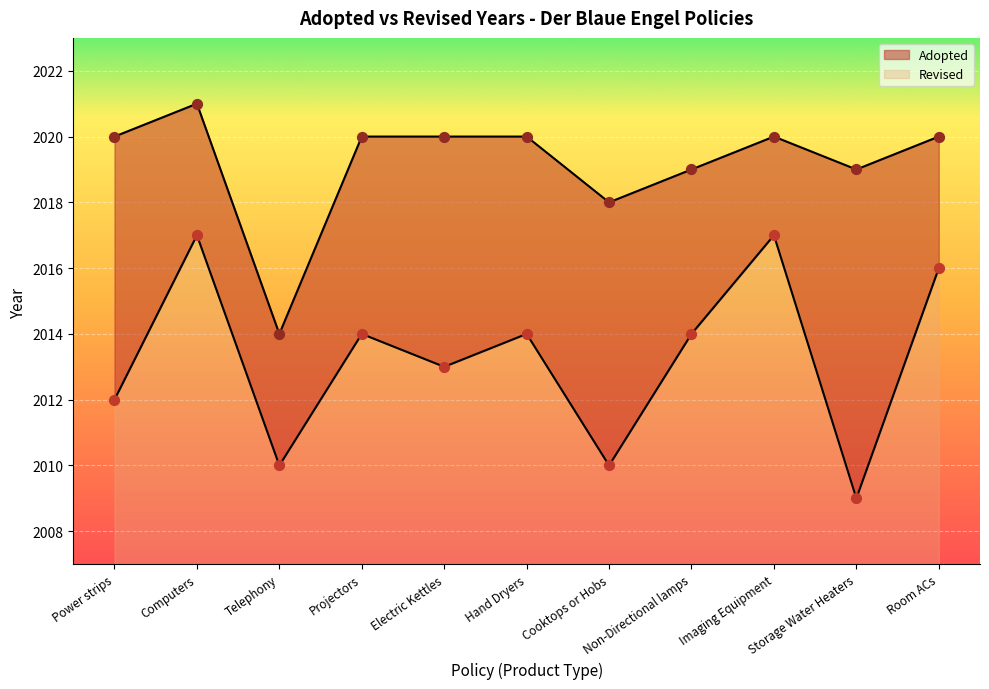

At which category is the sum across all series the highest?

Computers